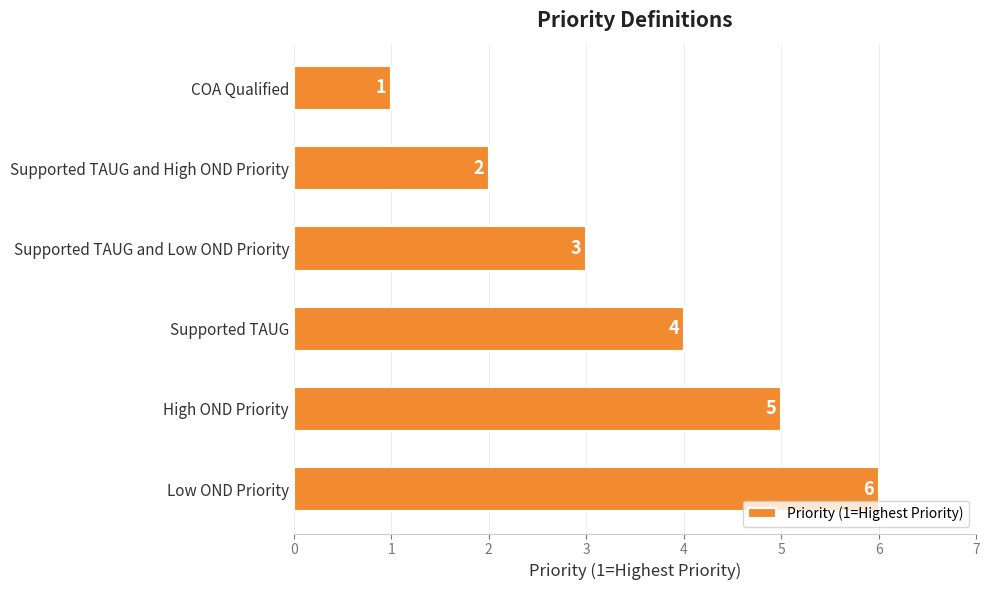

What is the difference between the maximum and minimum values?

5